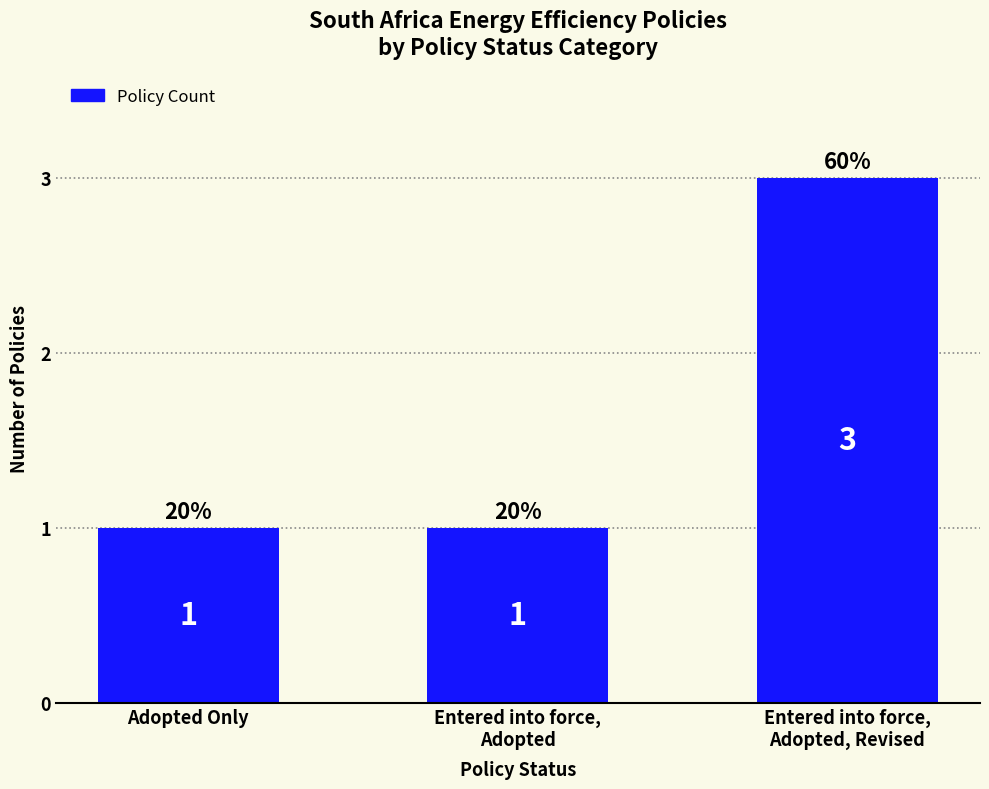

What is the label of the 2nd bar from the right?

Entered into force,
Adopted